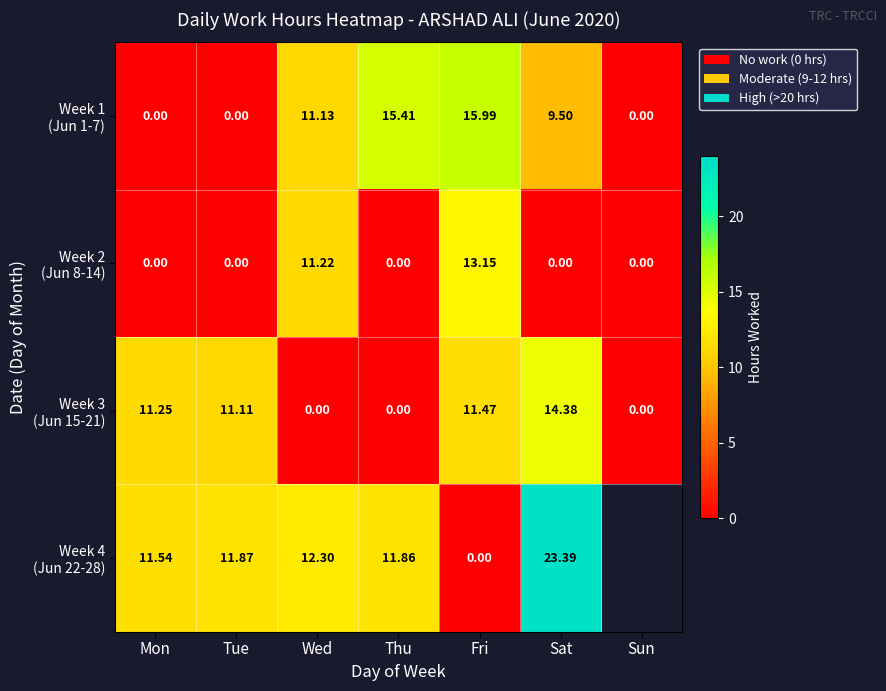

Which series changed the most between Thu and Sat?

Week 3 (Jun 15-21)